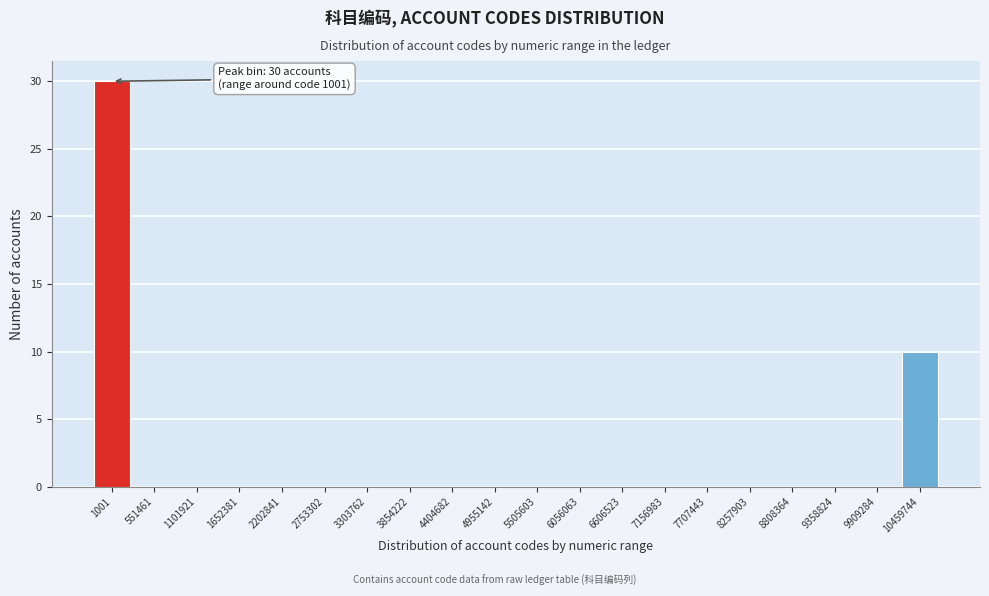

Reading right to left, transcribe all the data shown in this chart.

10459744=10	9909284=0	9358824=0	8808364=0	8257903=0	7707443=0	7156983=0	6606523=0	6056063=0	5505603=0	4955142=0	4404682=0	3854222=0	3303762=0	2753302=0	2202841=0	1652381=0	1101921=0	551461=0	1001=30